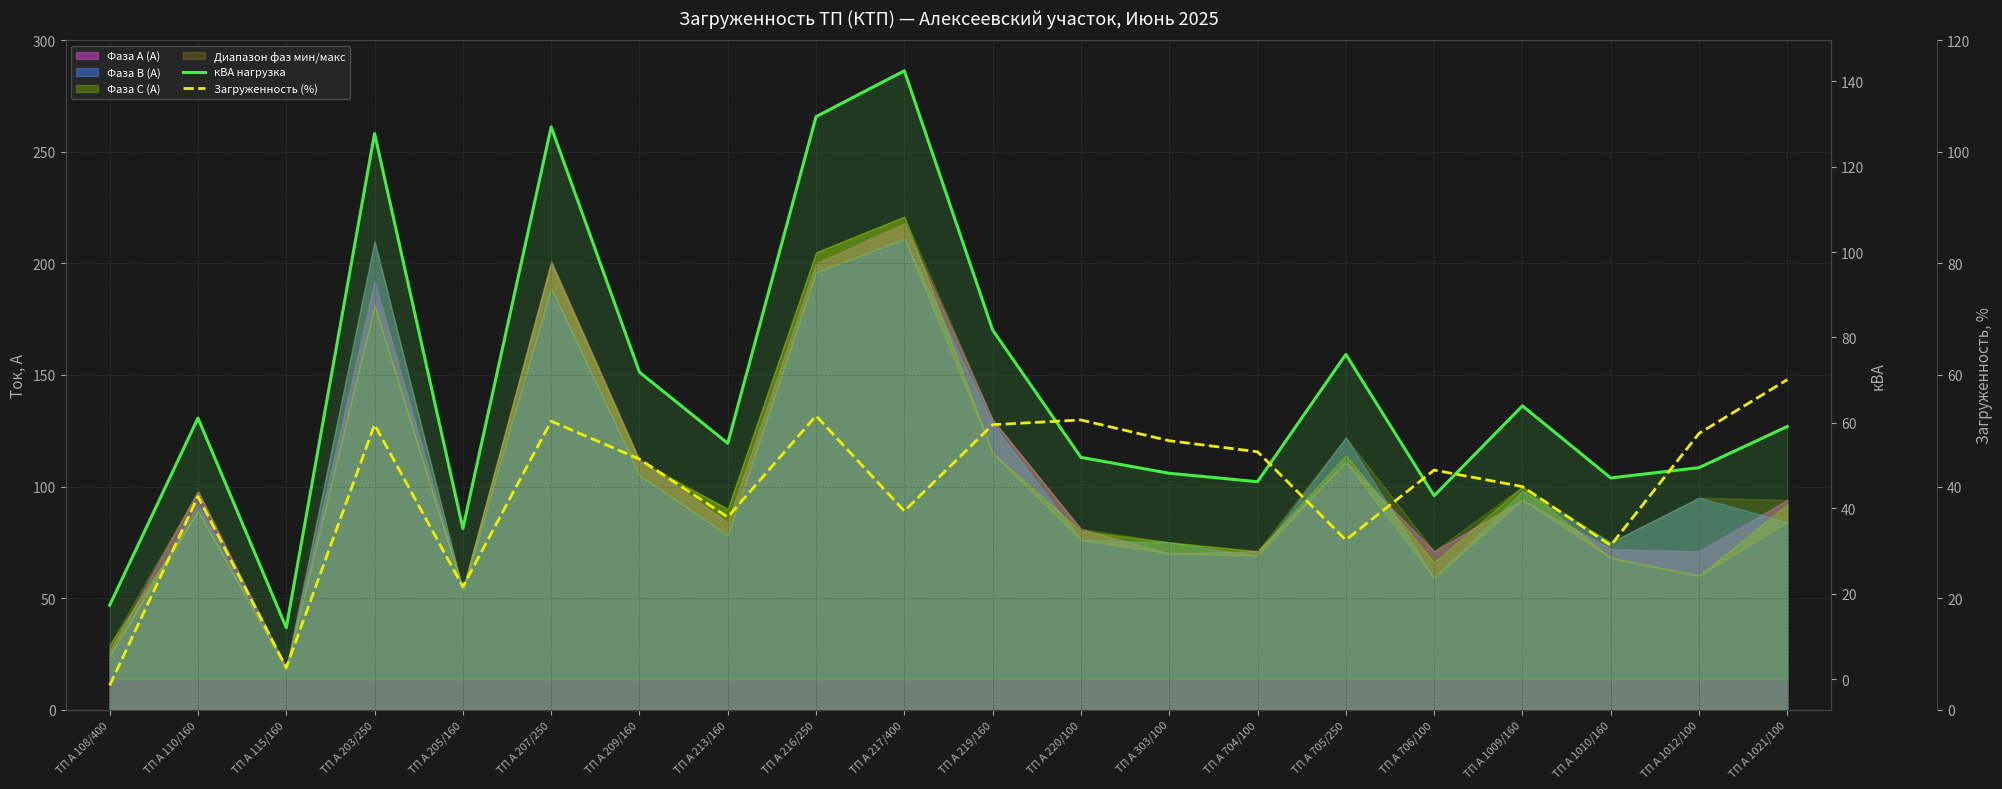

Rank the categories by кВА нагрузка value from highest to lowest.

ТП А 217/400, ТП А 216/250, ТП А 207/250, ТП А 203/250, ТП А 219/160, ТП А 705/250, ТП А 209/160, ТП А 1009/160, ТП А 110/160, ТП А 1021/100, ТП А 213/160, ТП А 220/100, ТП А 1012/100, ТП А 303/100, ТП А 1010/160, ТП А 704/100, ТП А 706/100, ТП А 205/160, ТП А 108/400, ТП А 115/160